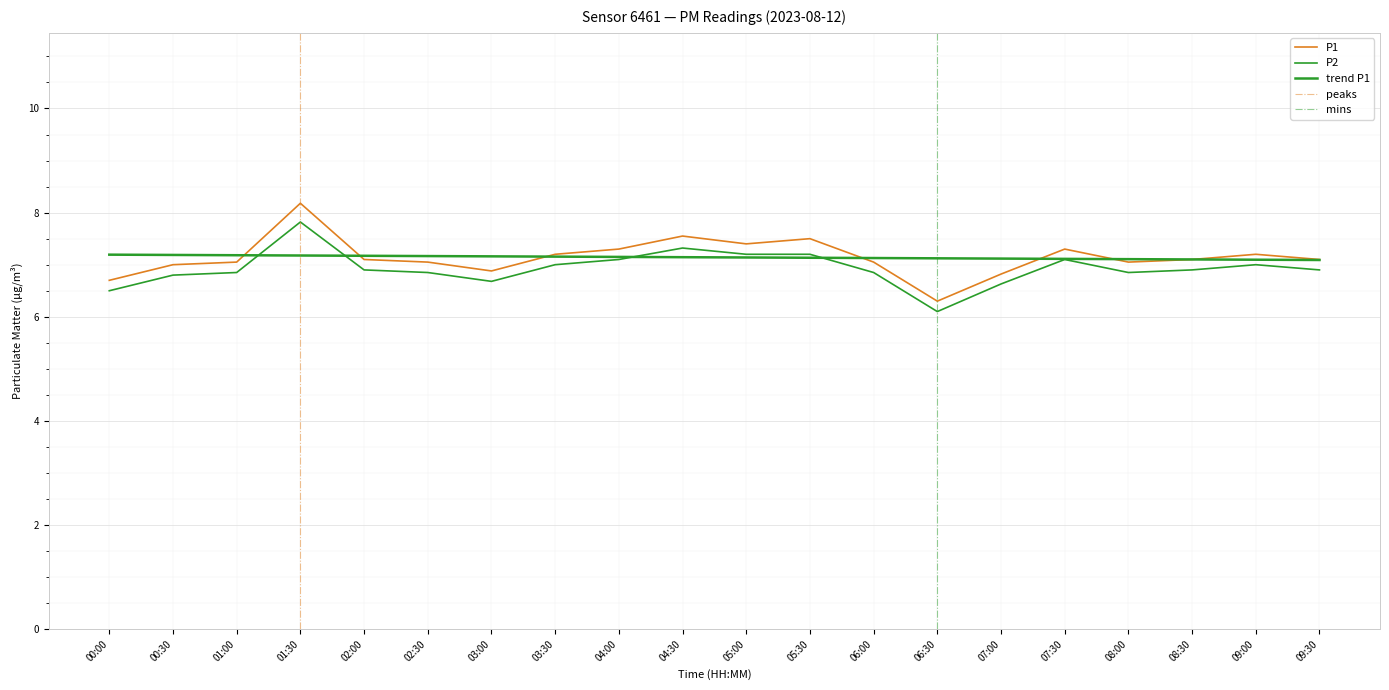

Does the chart display data point markers on the line(s)?

No